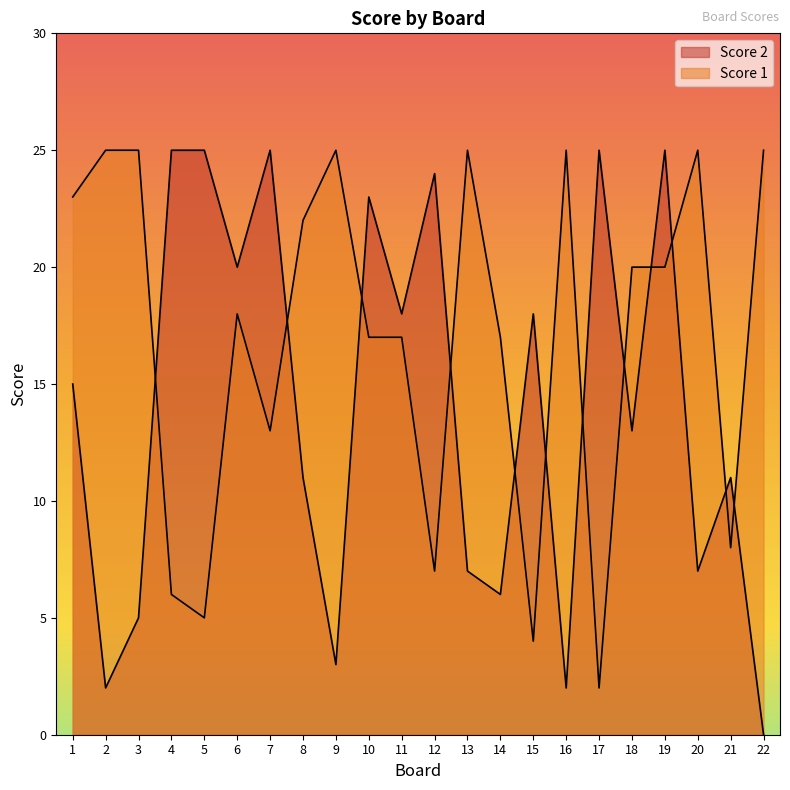

How many times do Score 2 and Score 1 cross each other?

12